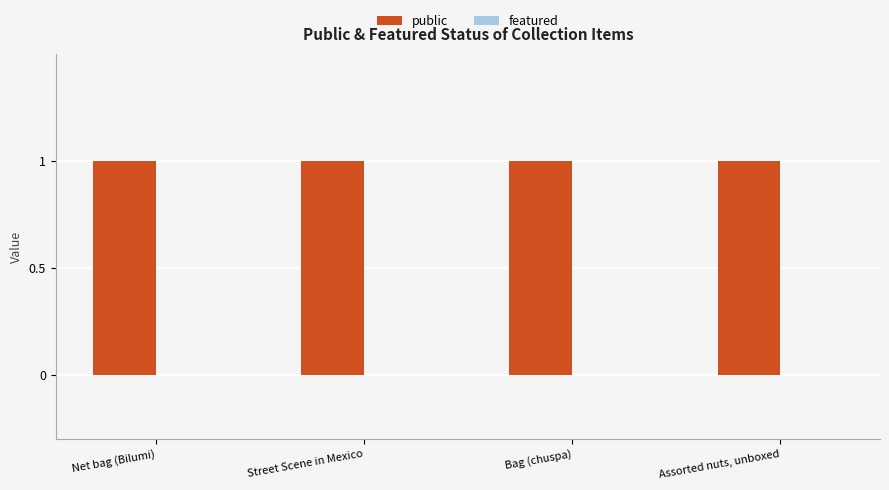

Rank the series at Assorted nuts, unboxed from lowest to highest value.

featured, public